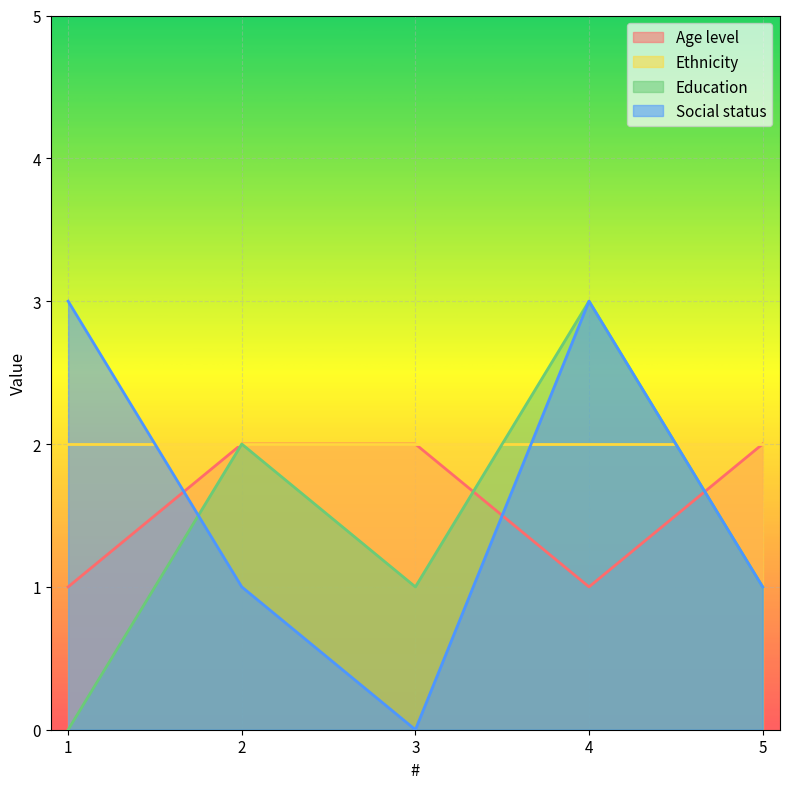

True or false: Social status has more than 0 points higher than both neighbors.

True